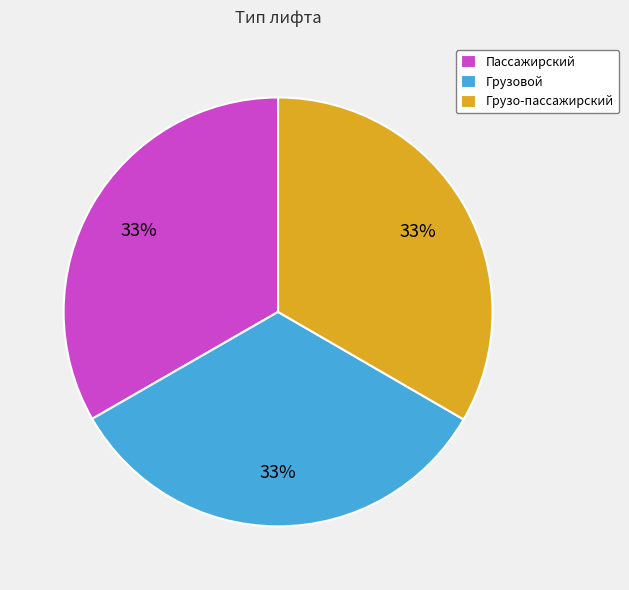

Is it true that Пассажирский is 33% of the pie?

True